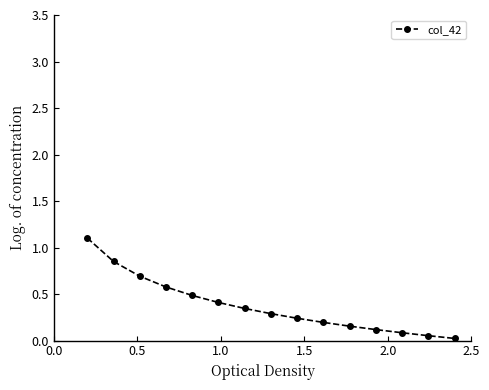

What is the value of the 3rd point from the left?

0.7